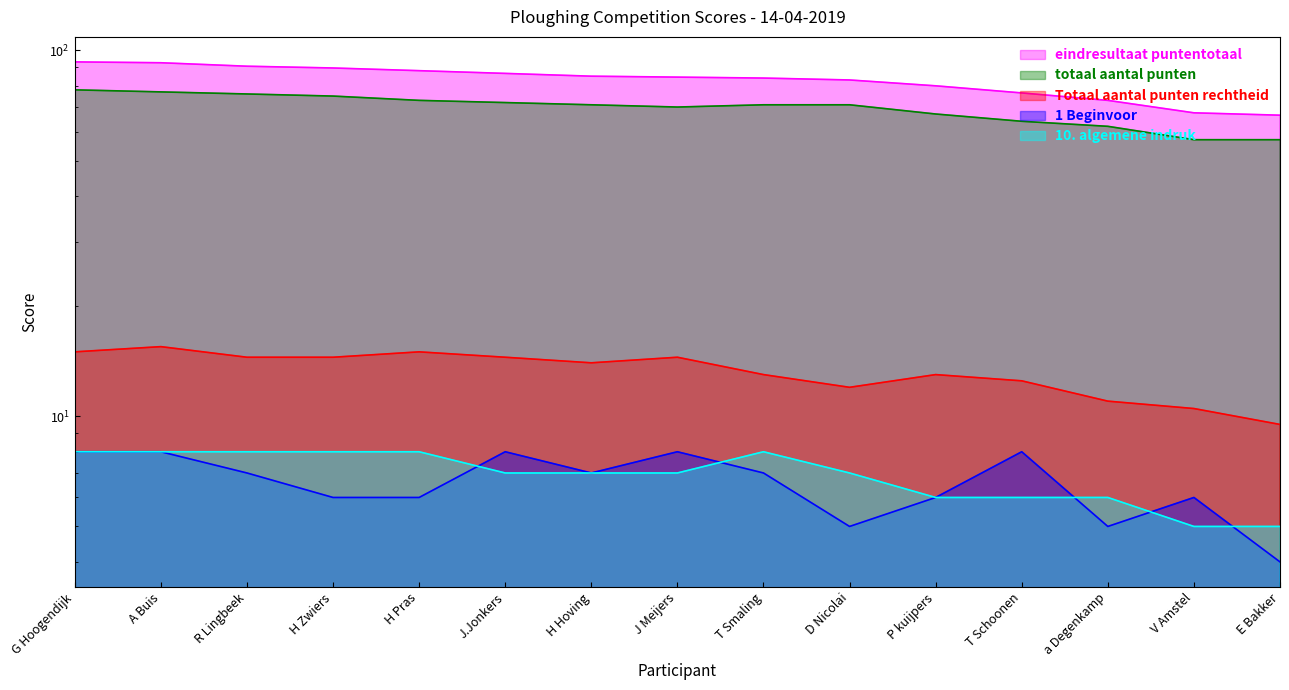

How many data points in 1 Beginvoor are above 7?

5